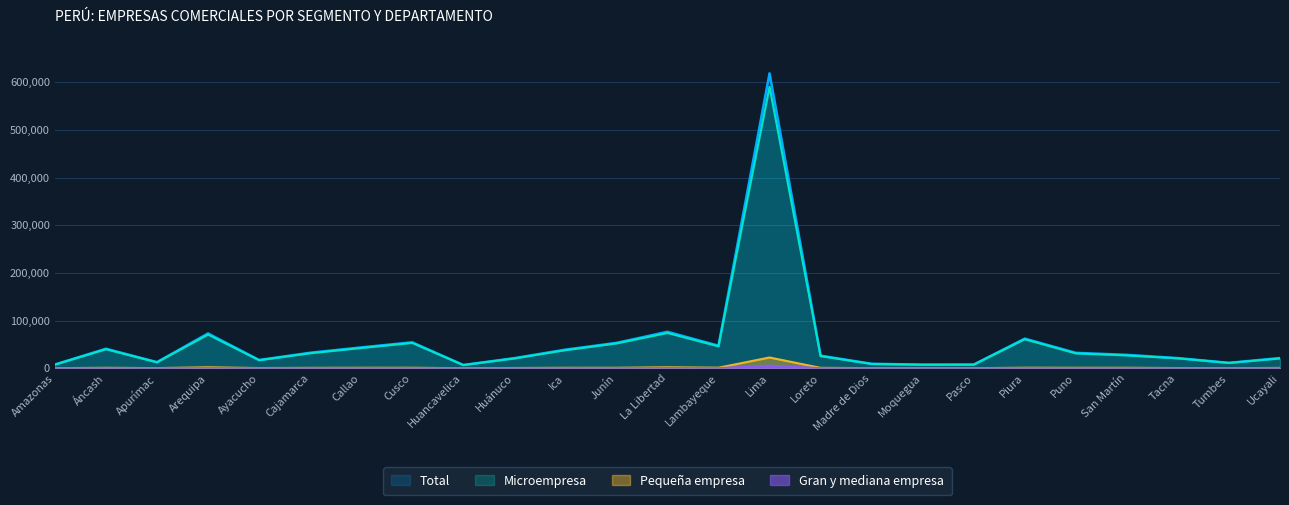

How many values in the Microempresa series are below 26922?

12